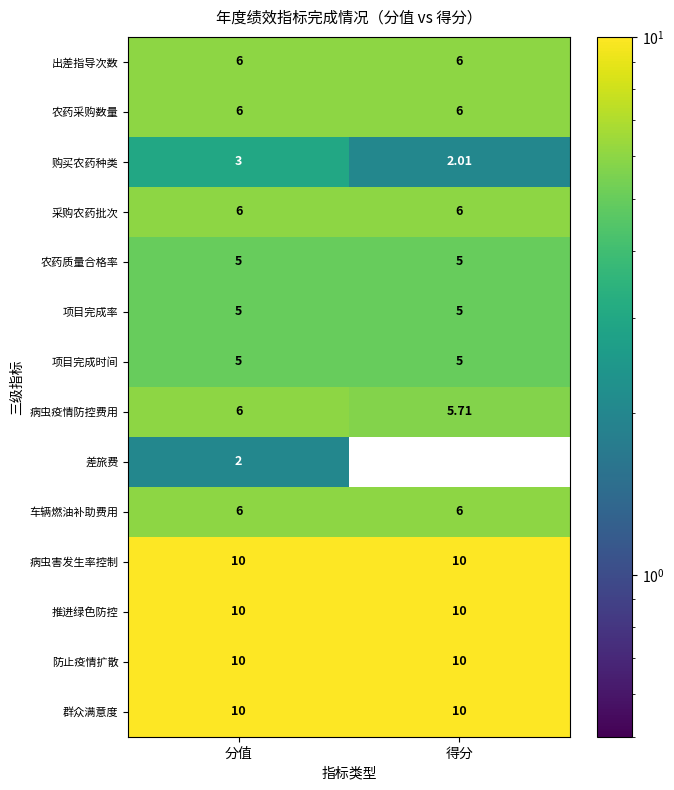

At how many categories does at least one series exceed 3?

2